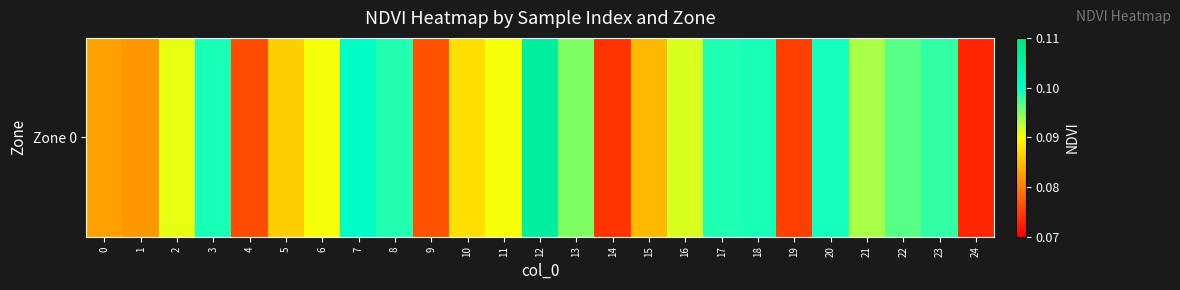

The value at 2 is 0.1. True or false?

False